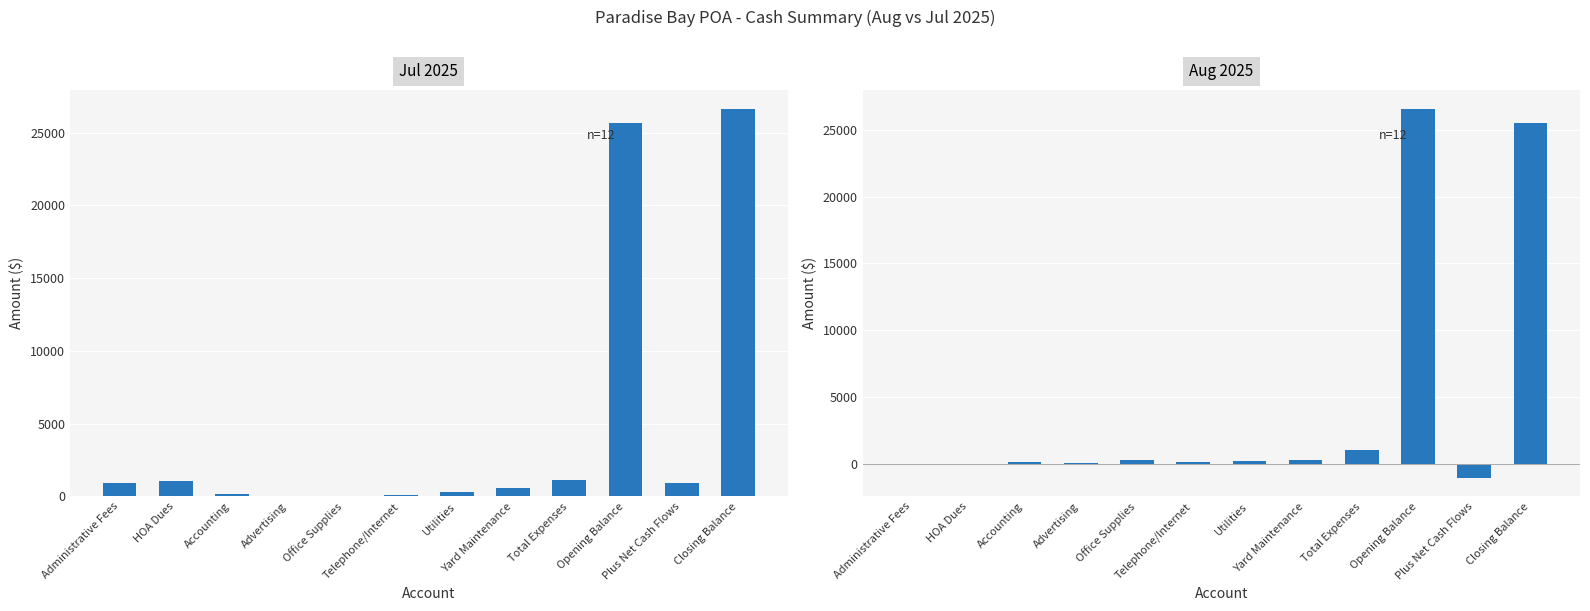

True or false: Aug 2025 has a value of 107.3 at Telephone/Internet.

True